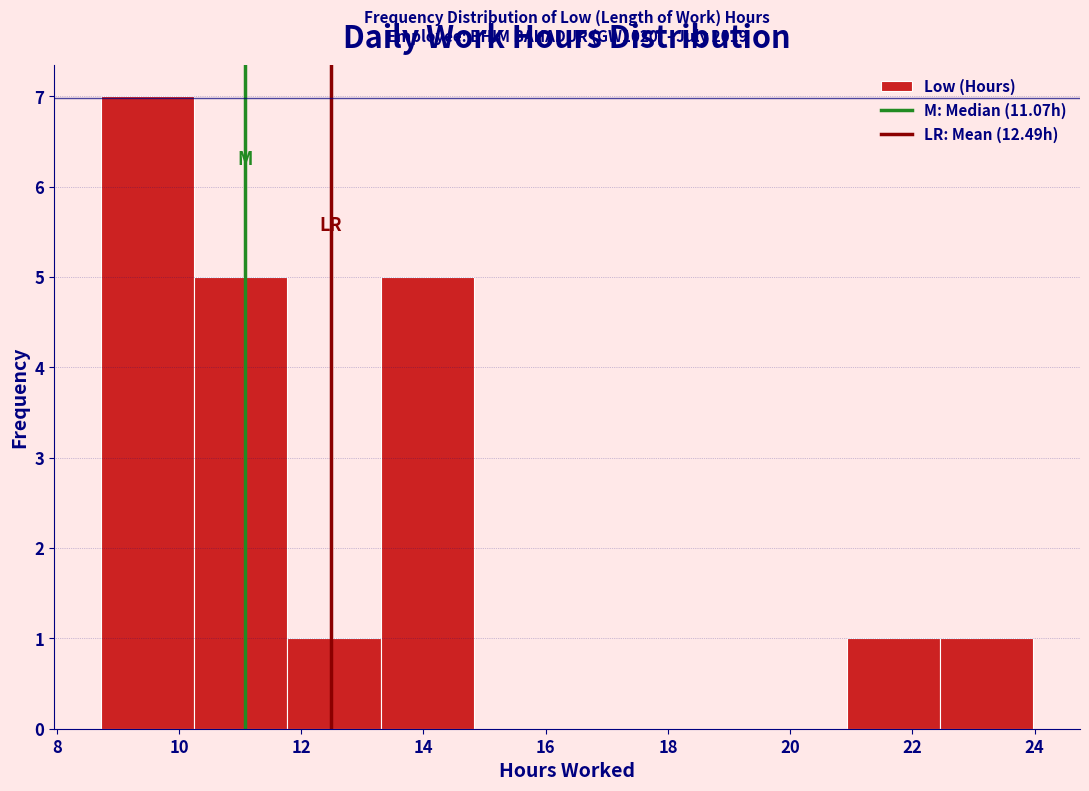

Which range on the x-axis has the tallest bar?

8.8 to 10.2